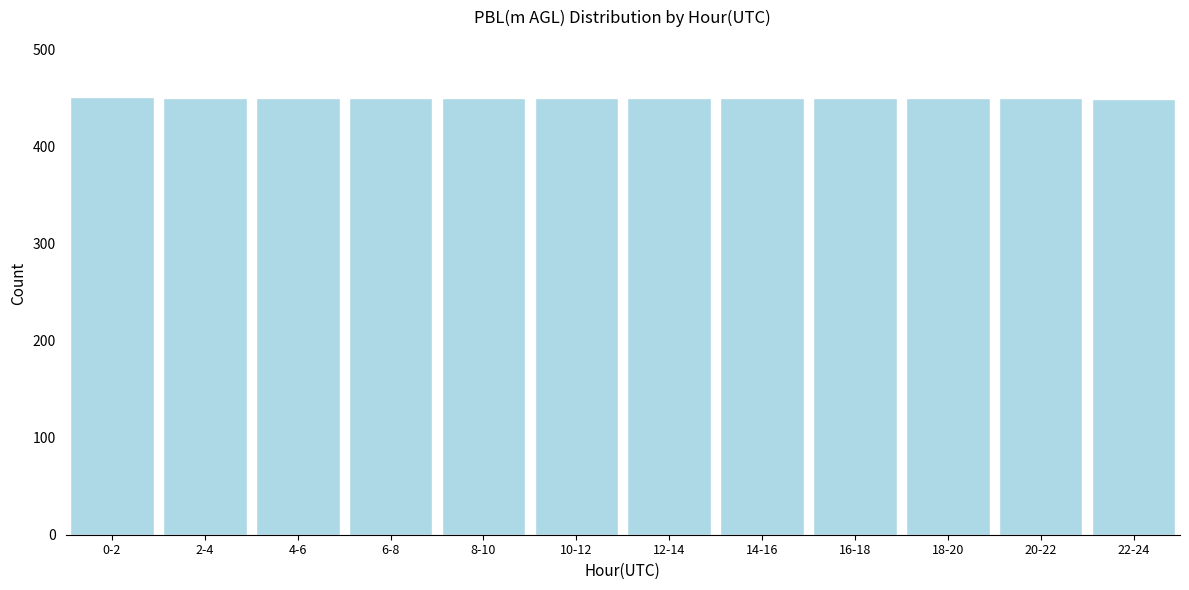

What is the value of the 6th bar from the left?

450